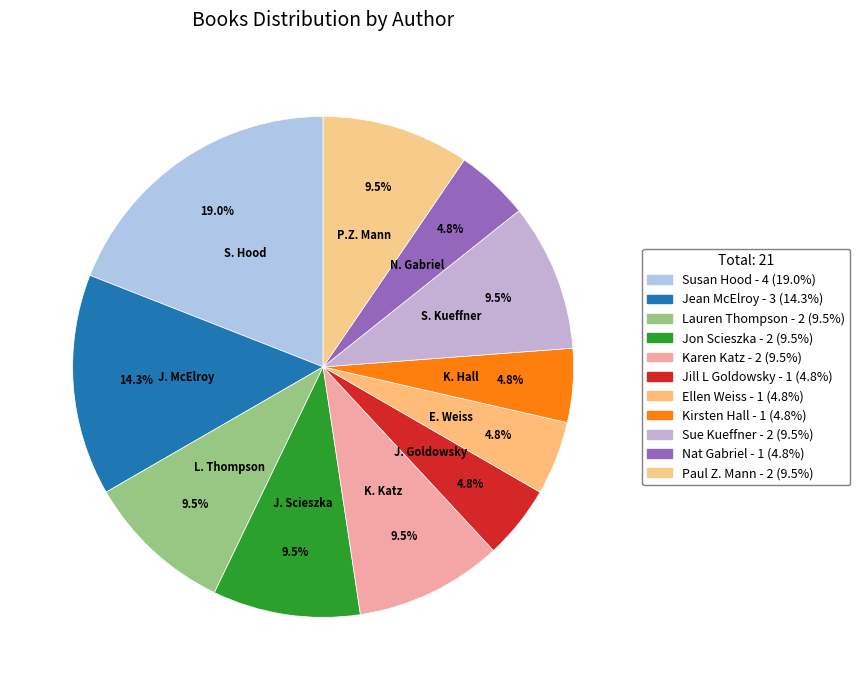

Count the number of slices in the pie.

11